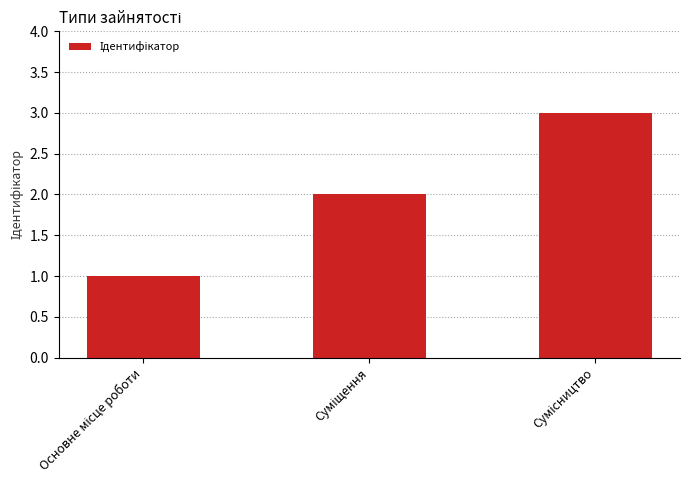

How many categories are shown in the chart?

3